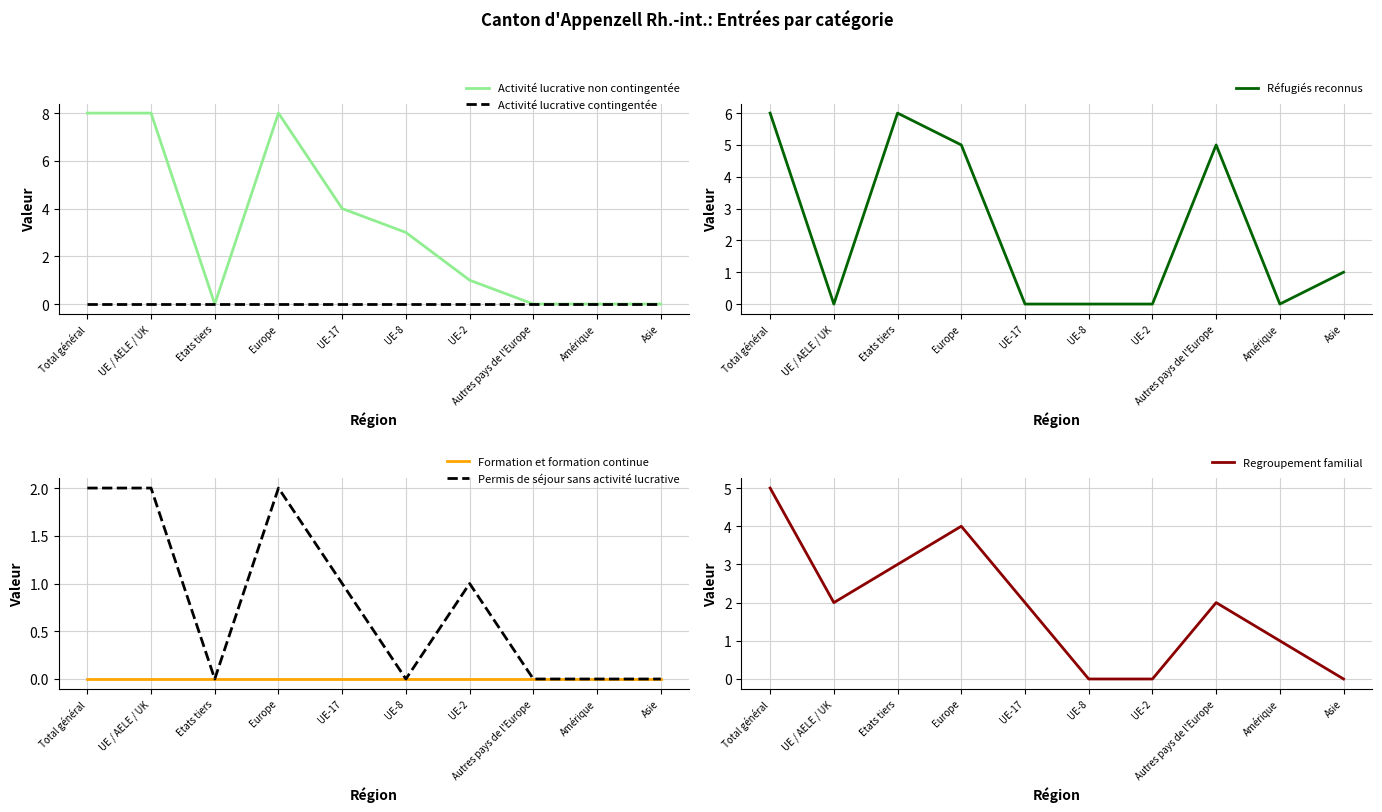

How many times do Regroupement familial and Réfugiés reconnus cross each other?

5